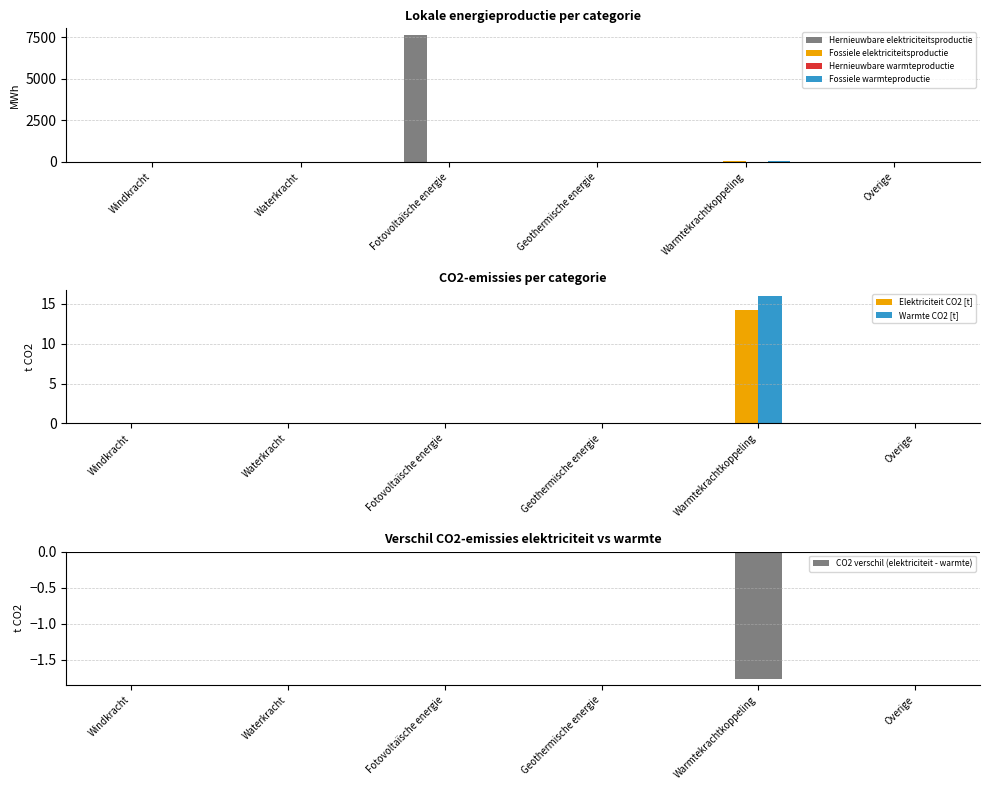

Is it true that Fossiele elektriciteitsproductie equals 7.6 at Fotovoltaïsche energie?

False